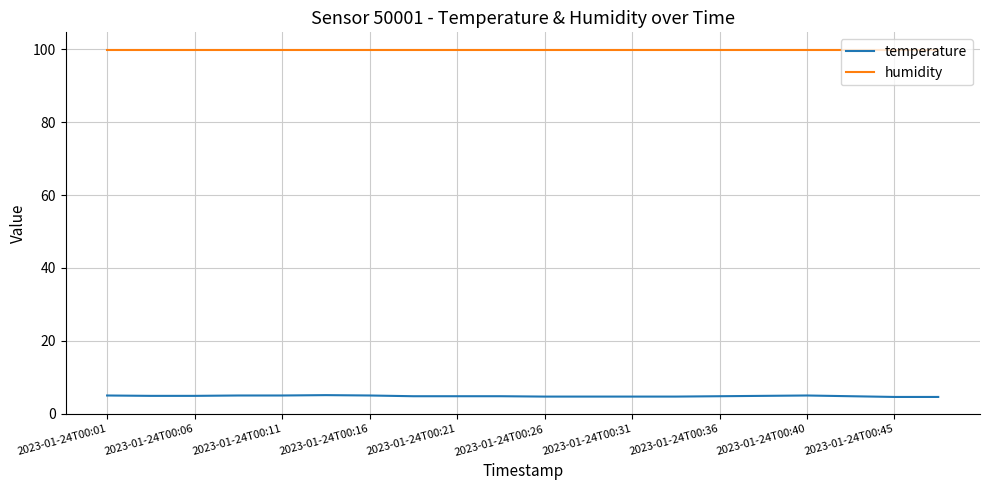

What is the maximum value for humidity?

99.9